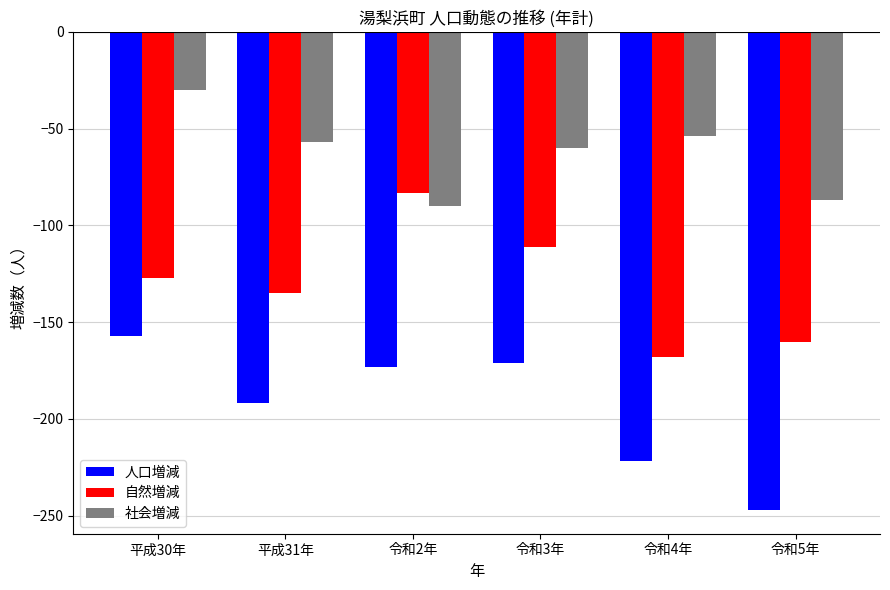

What is the sum of all 社会増減 values?

-378